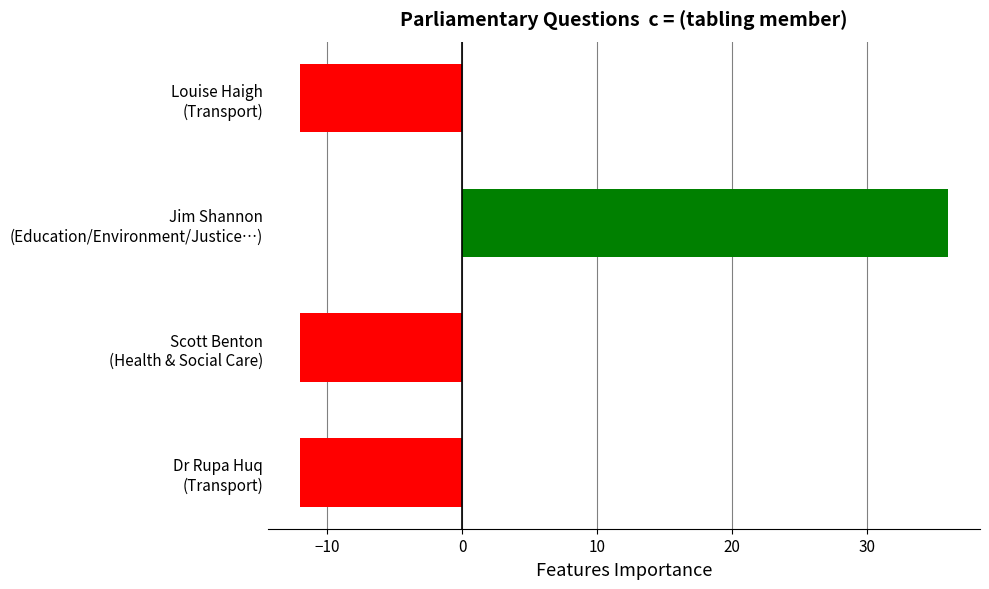

What is the greatest value displayed?

36